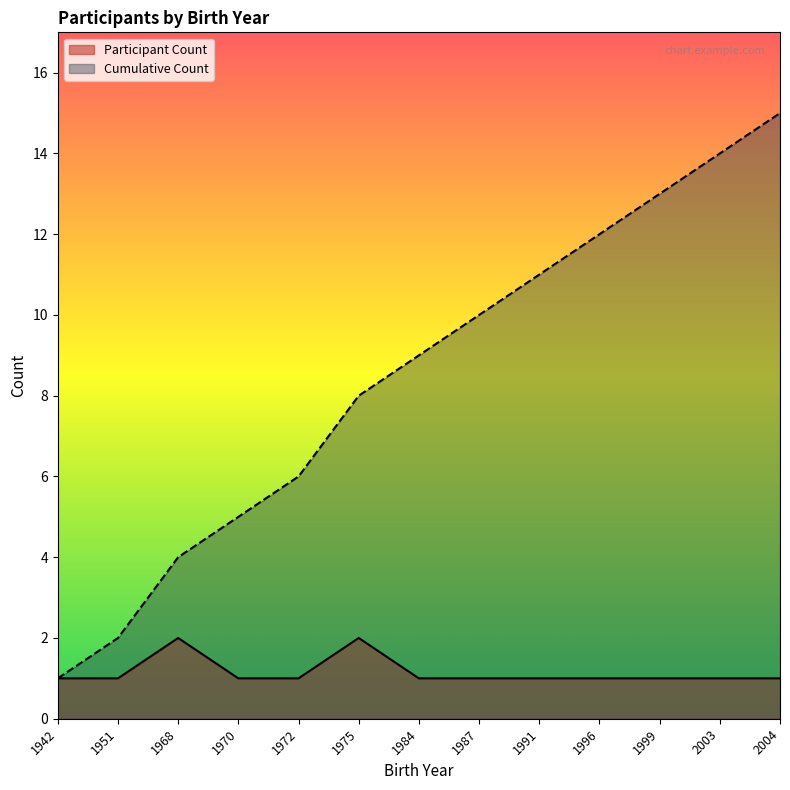

The value of Participant Count at 1942 is 2. True or false?

False